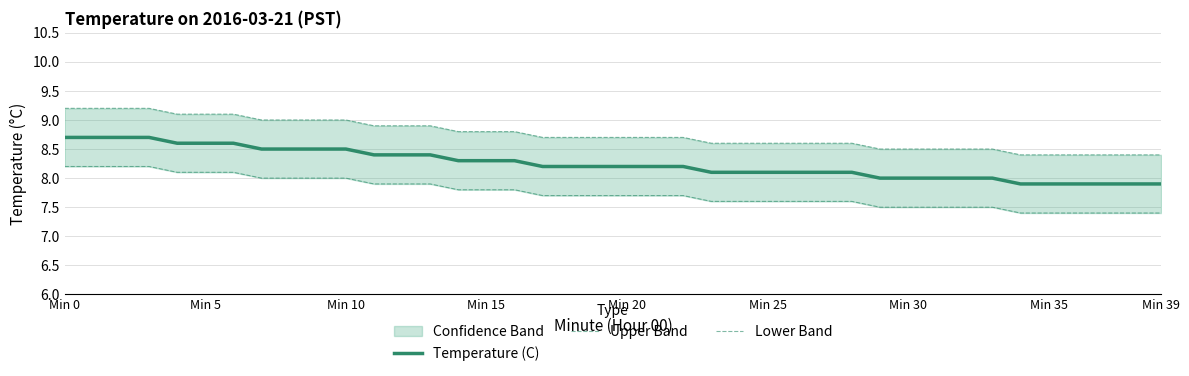

True or false: Upper Band has more than 1 interior local peaks.

False